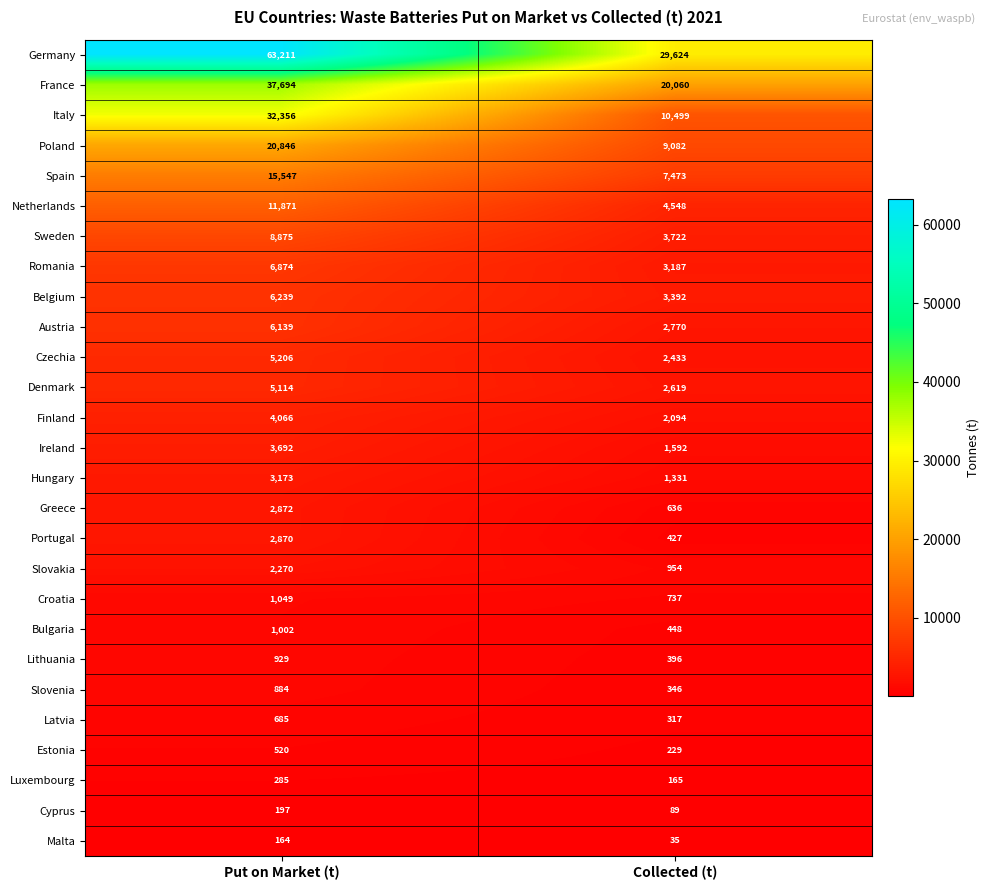

What is the average value of the Greece series?

1754